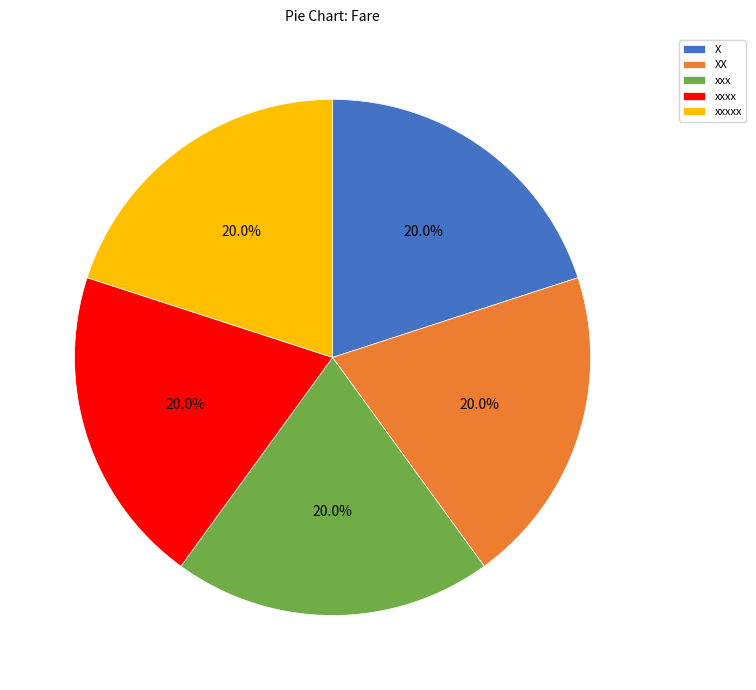

What portion of the pie excludes xxxxx?

80.0%